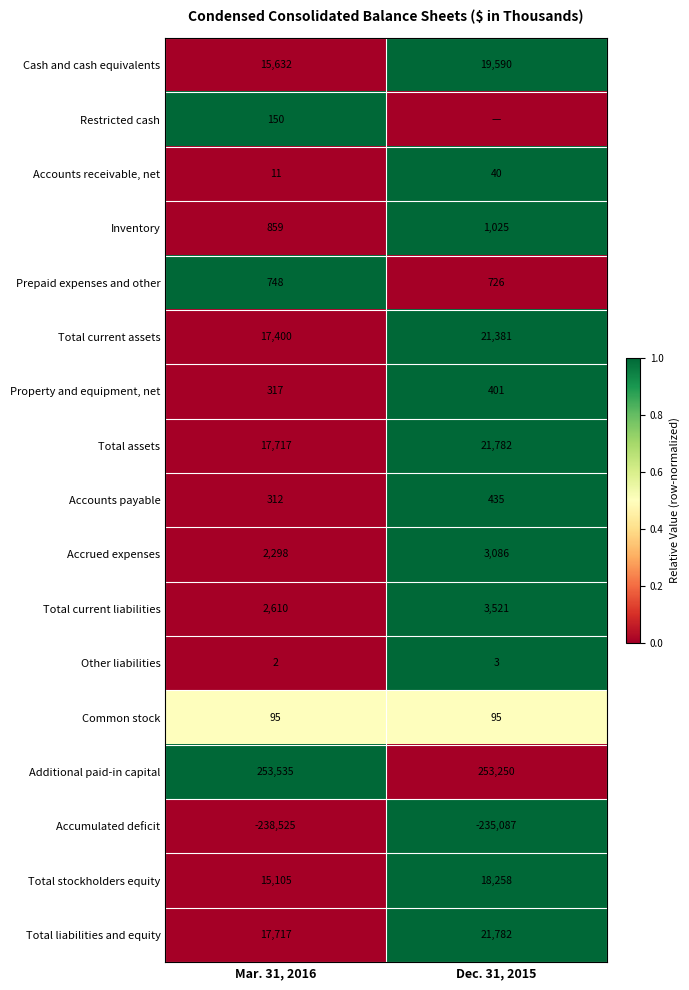

Count the number of data series in this chart.

17